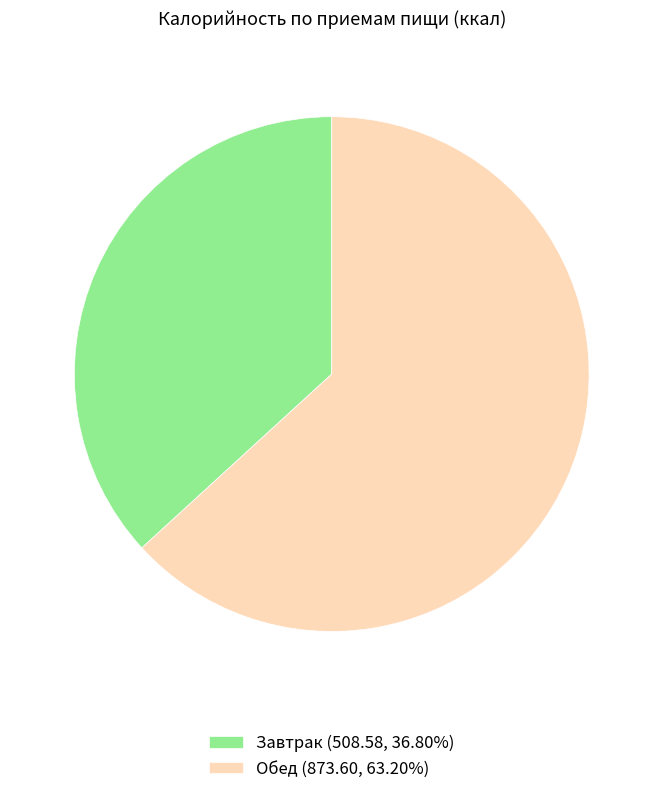

Which category has the biggest portion of the pie?

Обед